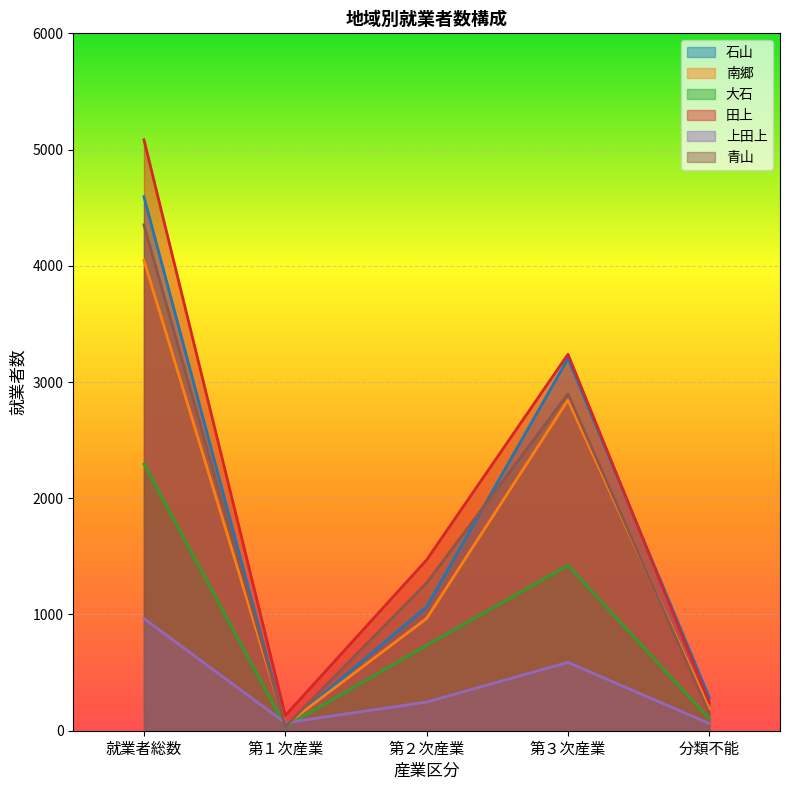

Reading right to left, list all the values displayed in this chart.

石山: 285	3202	1066	41	4594
南郷: 188	2845	966	48	4047
大石: 102	1423	735	35	2295
田上: 244	3239	1470	131	5084
上田上: 62	588	247	68	965
青山: 148	2898	1271	36	4353